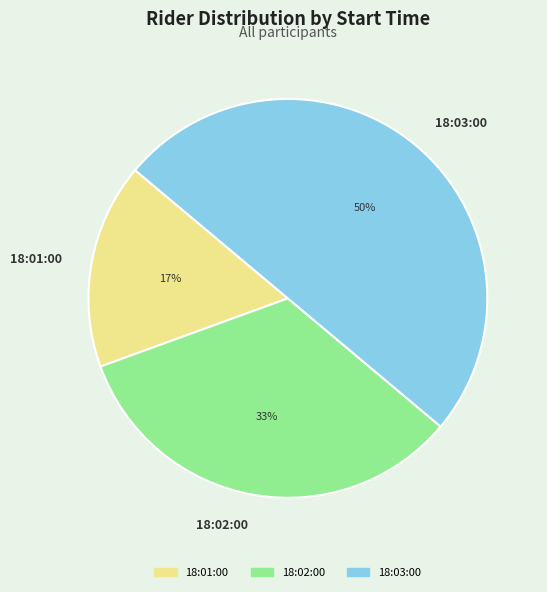

Which category has the biggest portion of the pie?

18:03:00